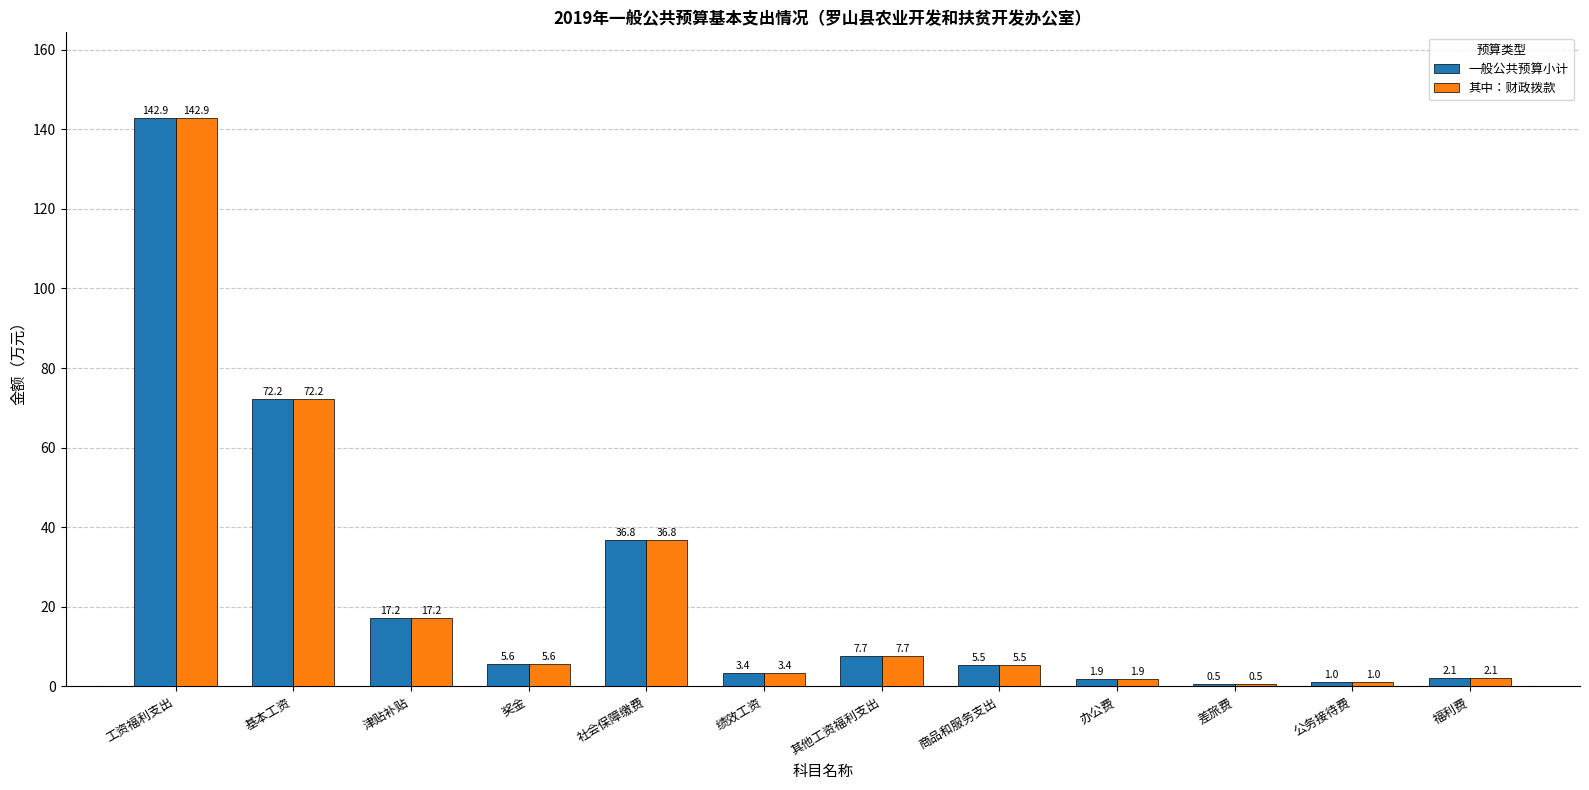

What position from the left is 办公费?

9